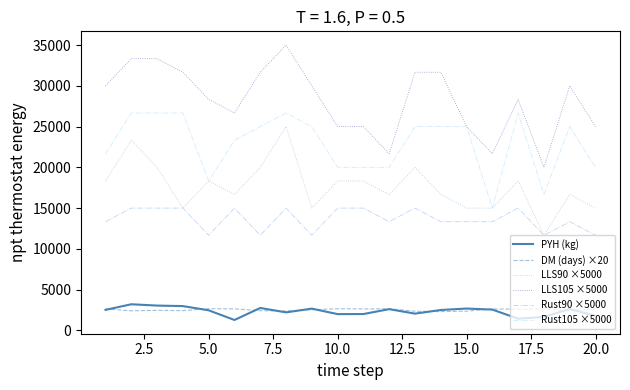

True or false: PYH (kg) and Rust90 ×5000 intersect in this chart.

False